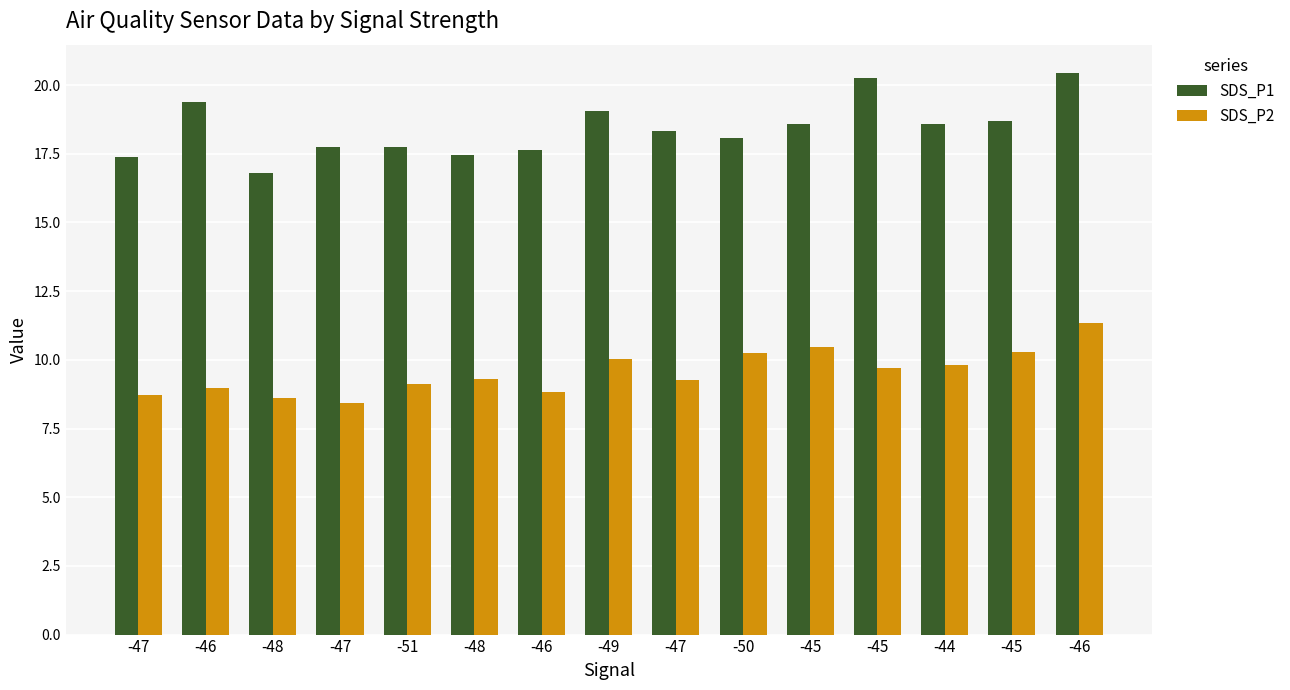

Count the number of categories in the chart.

15